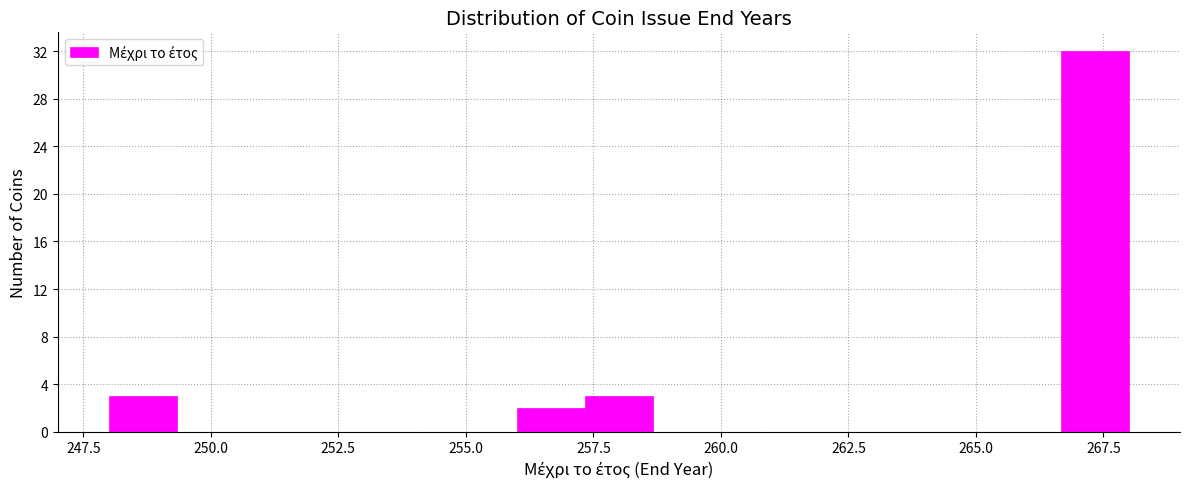

Around what value on the x-axis is the tallest bar? Give the approximate position of its centre, as read against the axis.

267.5